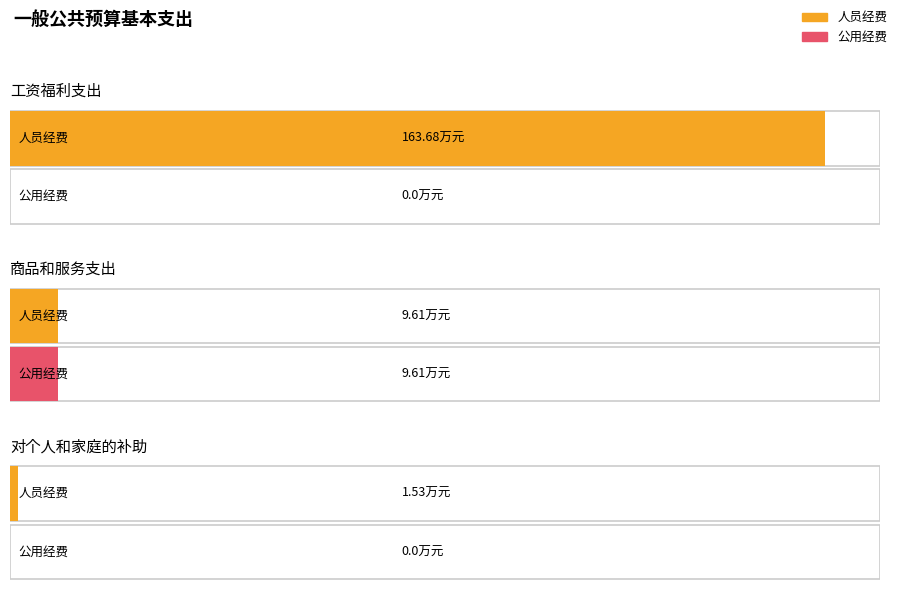

What is the difference between the maximum and minimum values in the 公用经费 series?

9.6